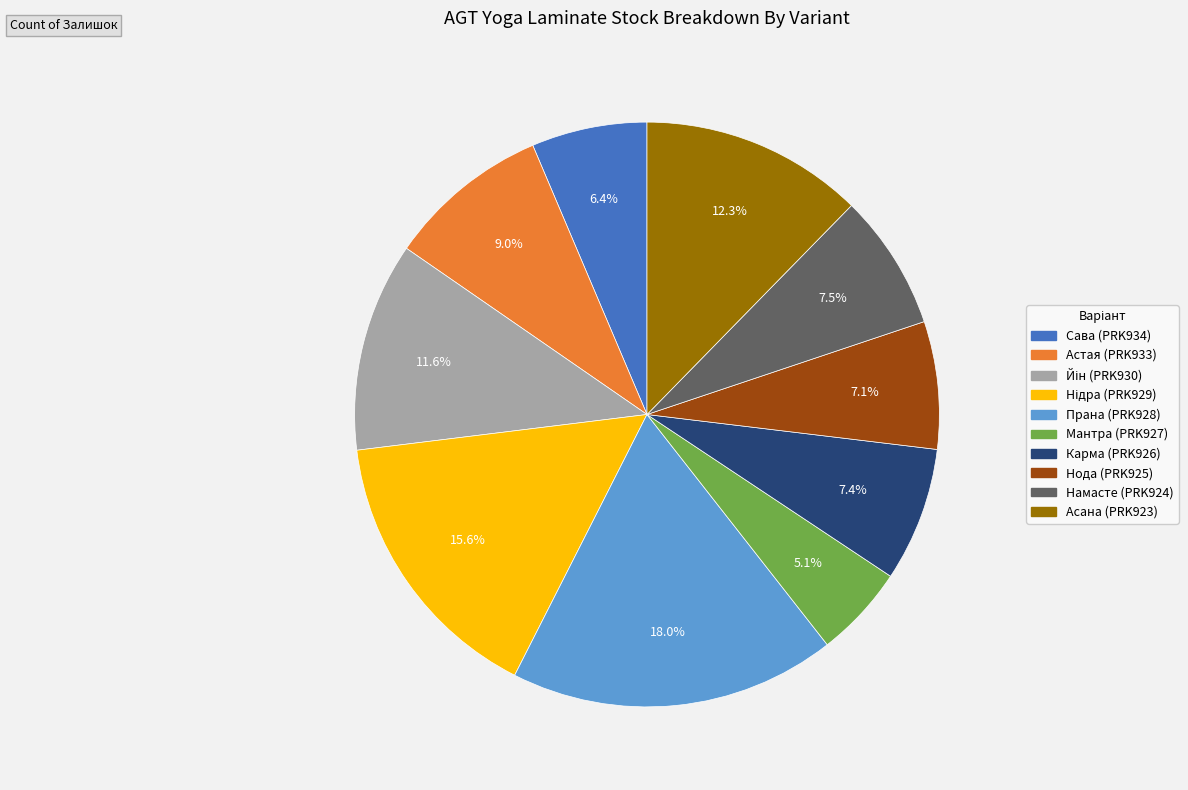

What percentage is the Прана (PRK928) slice, to the nearest percent?

18%